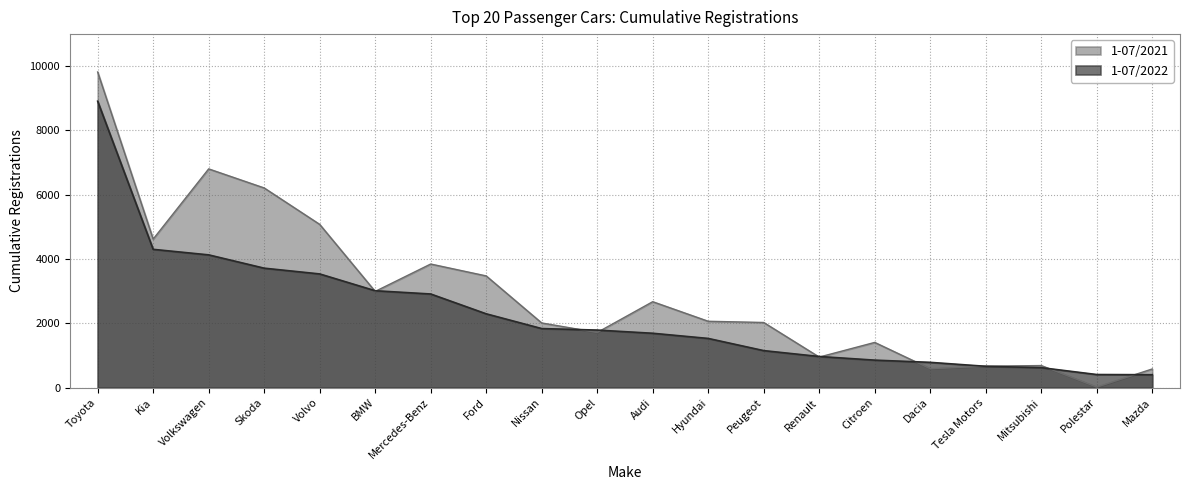

Which series has the largest total across all categories?

1-07/2021